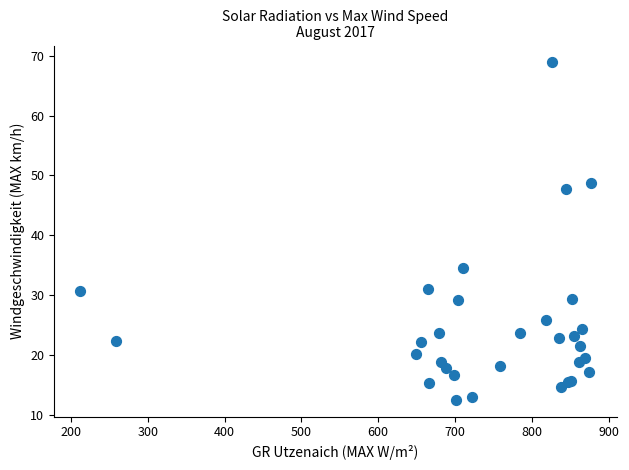

What Y value in the scatter plot is closest to 40?

34.5